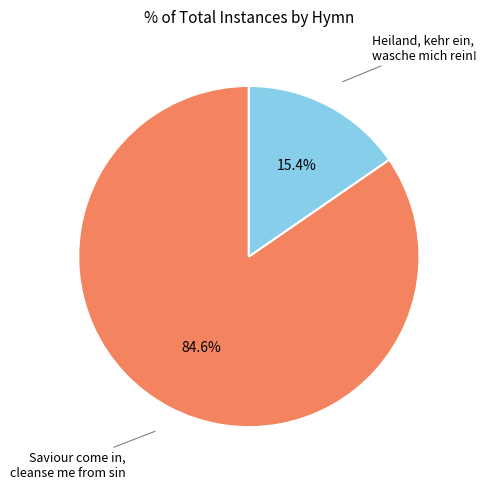

What is the majority slice?

Saviour come in, cleanse me from sin